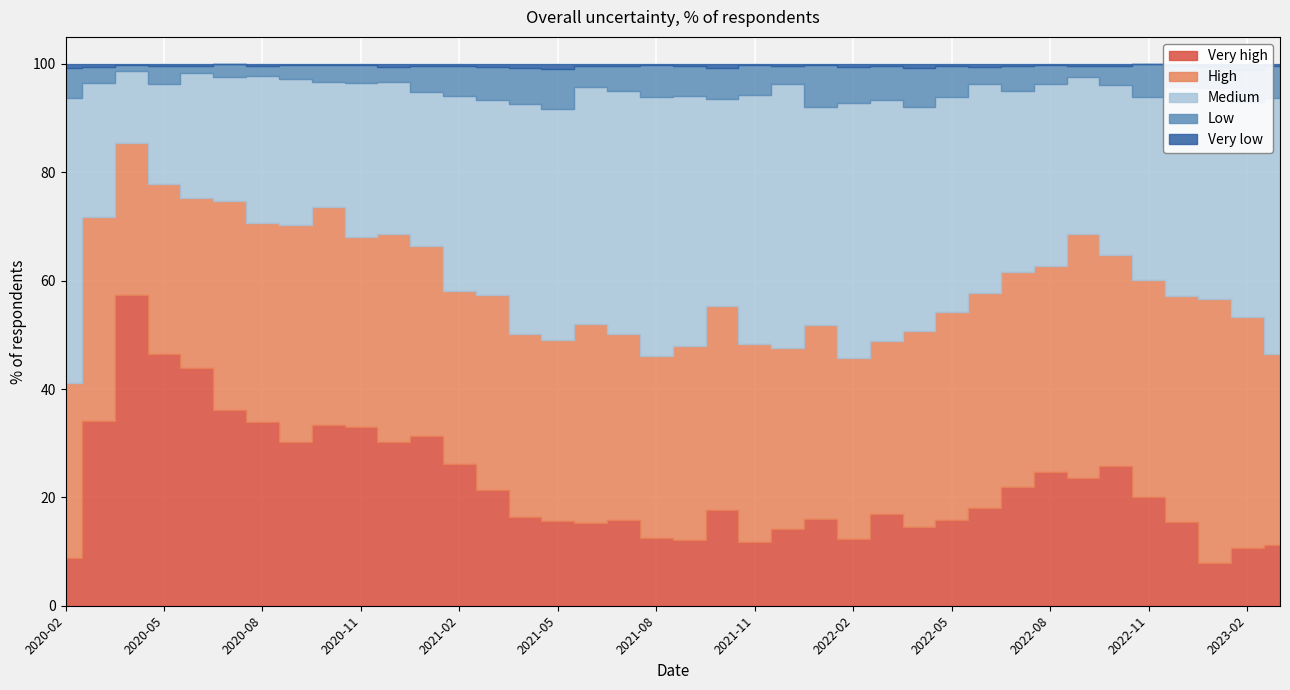

Is it true that Very high equals 8.0 at 2022-09?

False